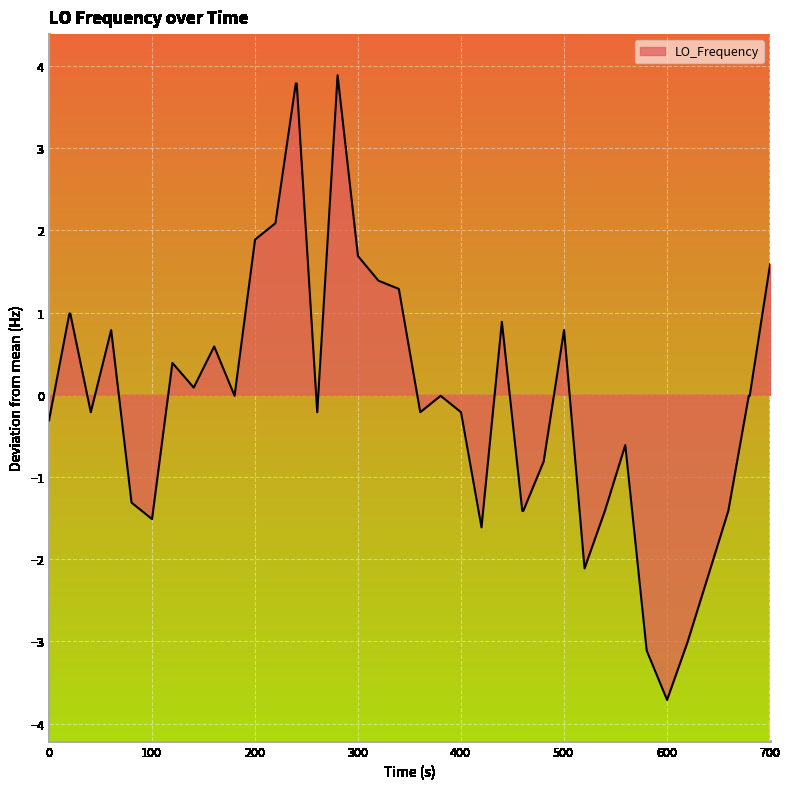

How many lines are shown in the chart?

1